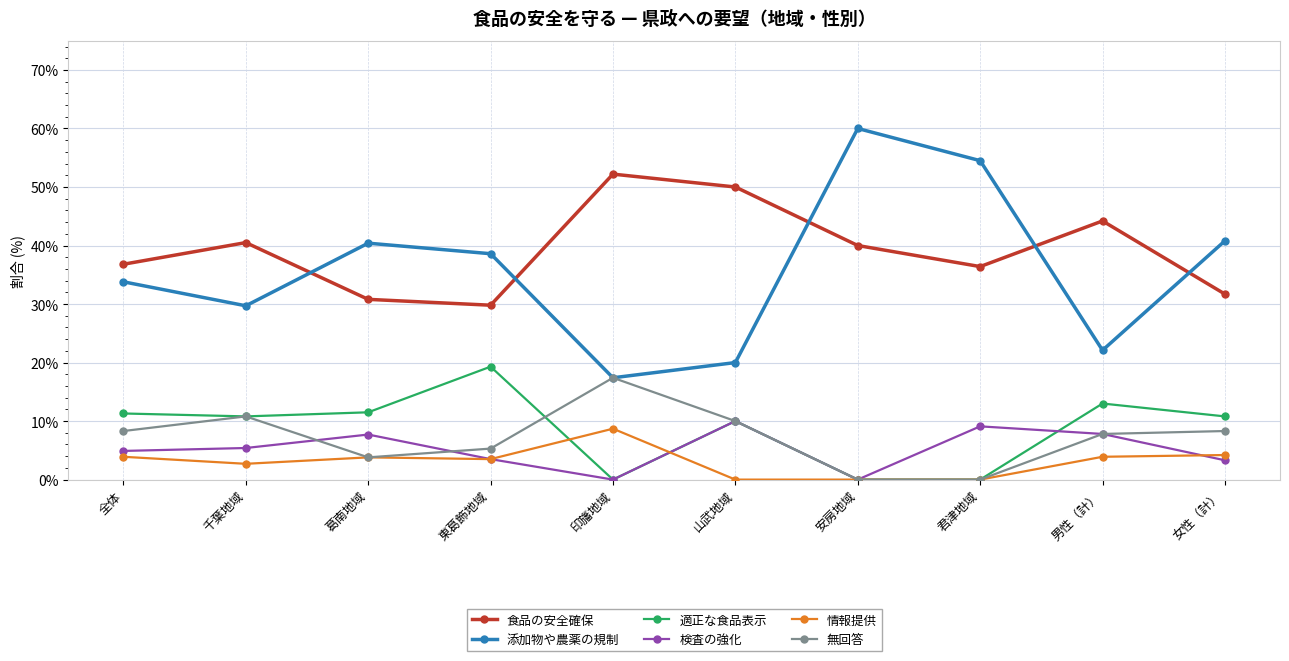

Where is the first local minimum for 添加物や農薬の規制?

千葉地域